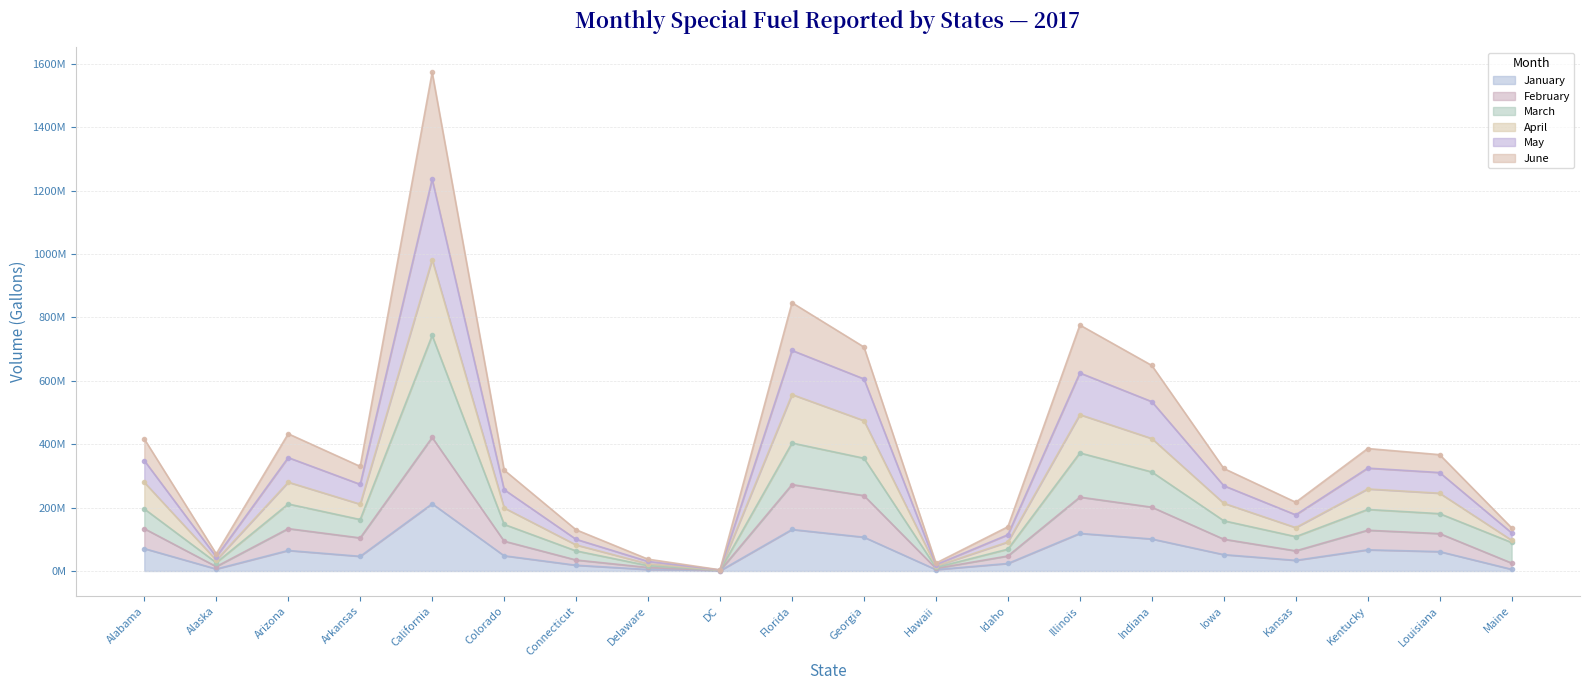

Does the chart display data point markers on the line(s)?

Yes